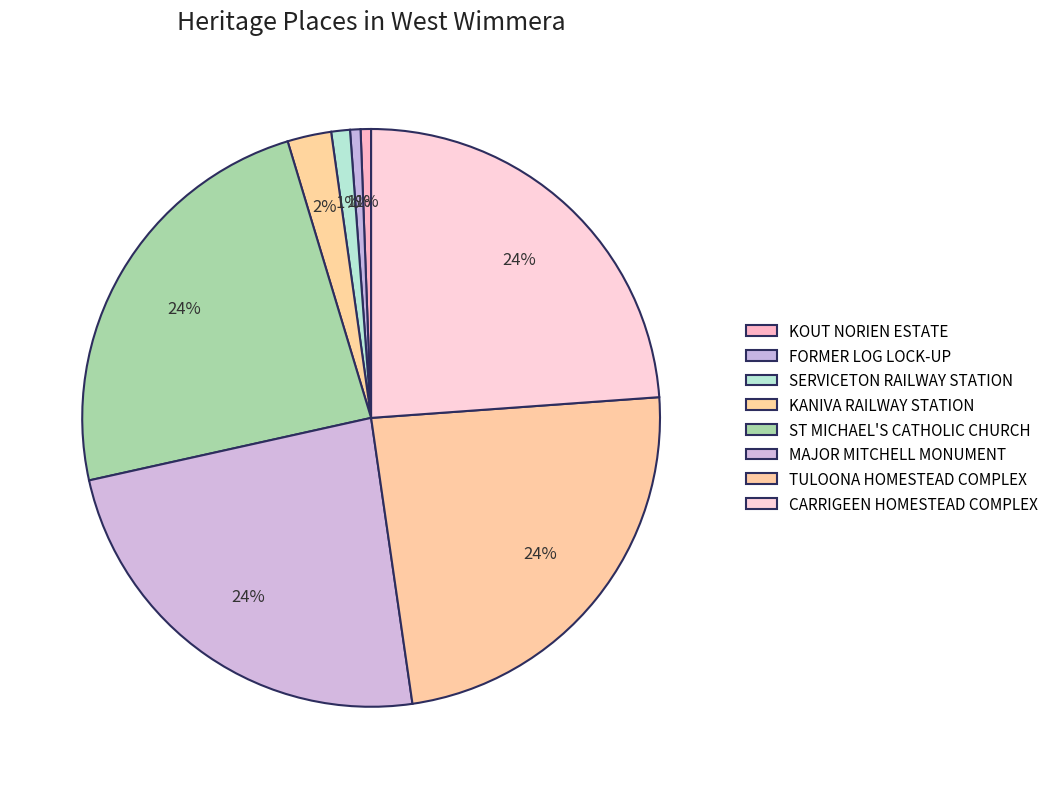

What portion of the pie excludes CARRIGEEN HOMESTEAD COMPLEX?

76.1%